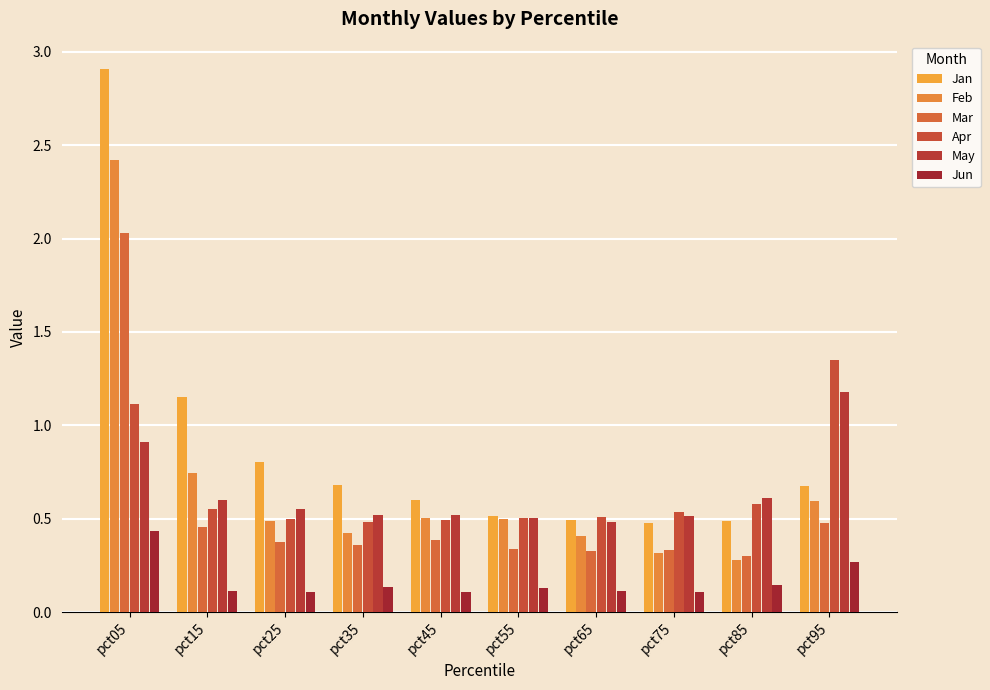

What is the lowest value of the Apr series?

0.5